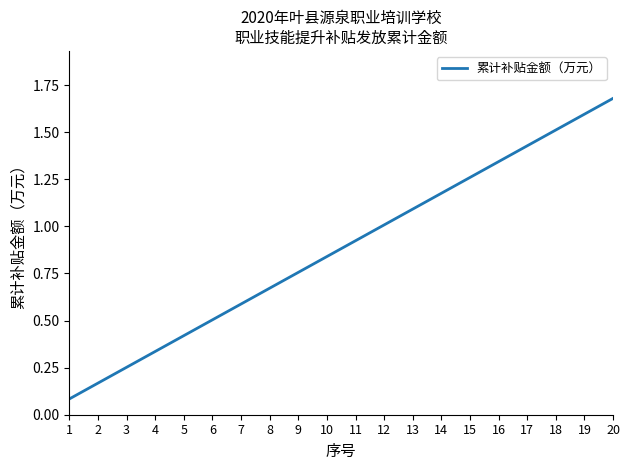

What is the difference between the values at 9 and 3?

0.5